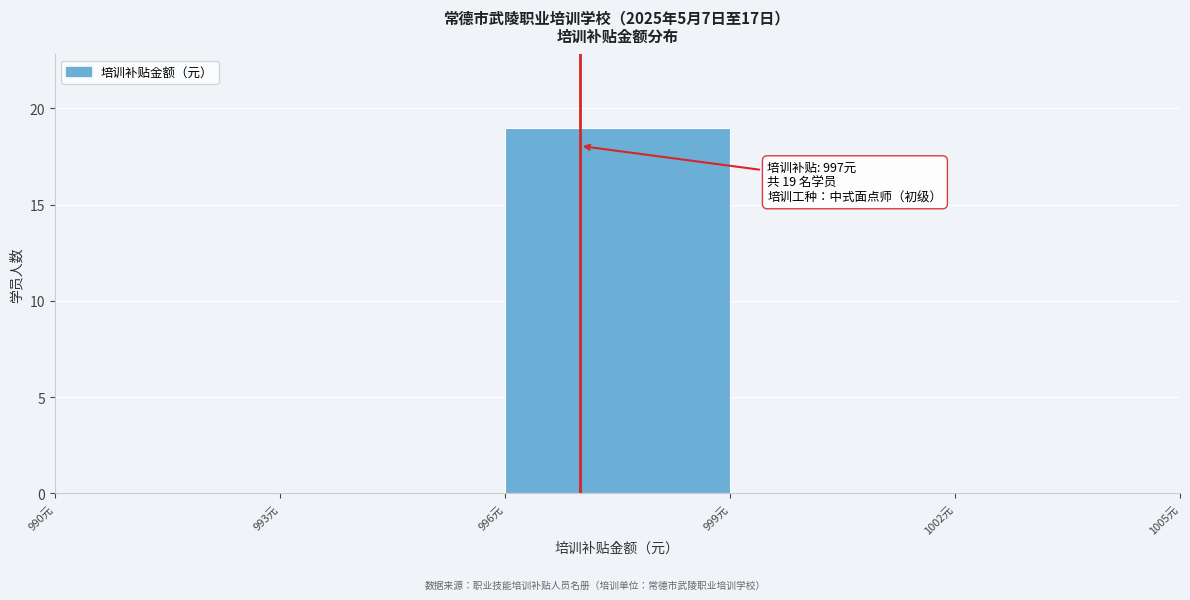

Which range on the x-axis has the tallest bar?

996 to 999